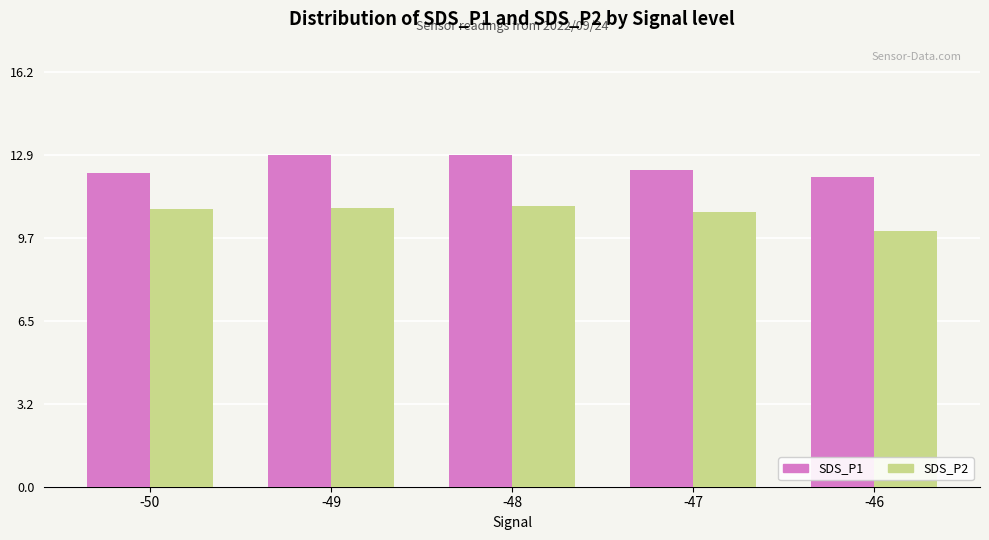

How many values in the SDS_P2 series are below 10?

1